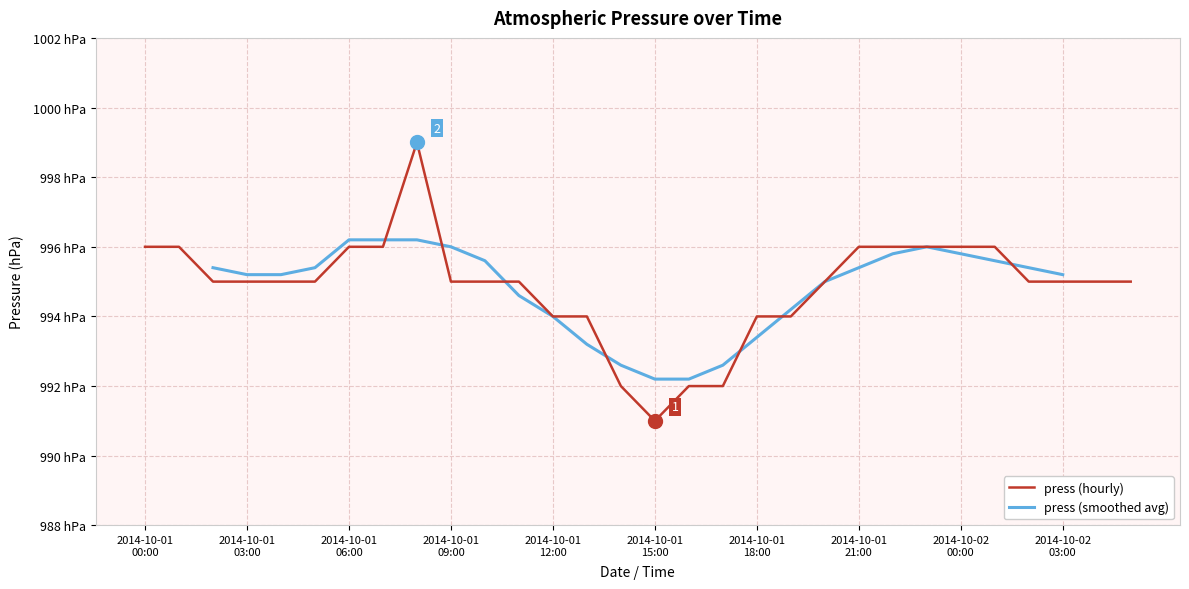

How many interior local valleys (lower than both neighbors) does the data have?

1